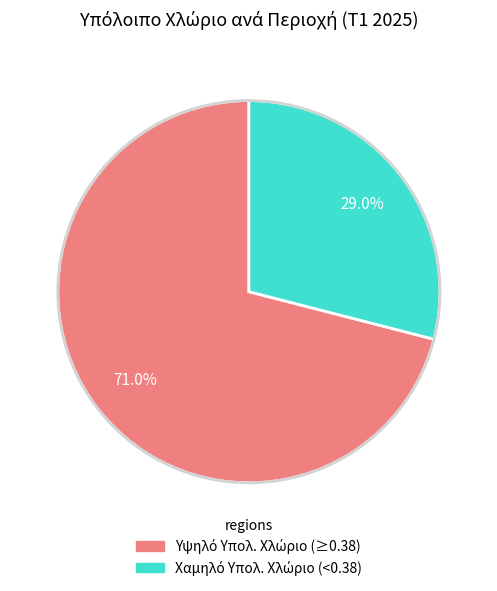

Is there a majority slice in this chart?

Yes